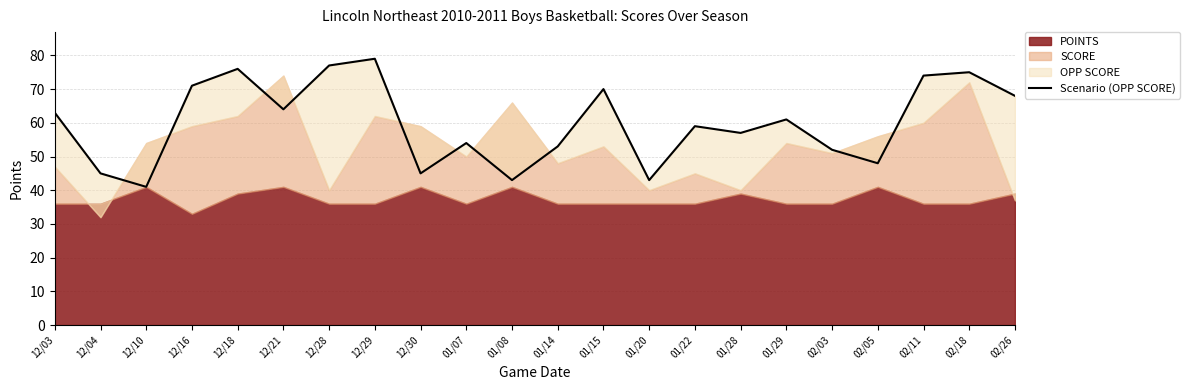

Count the number of categories in the chart.

22